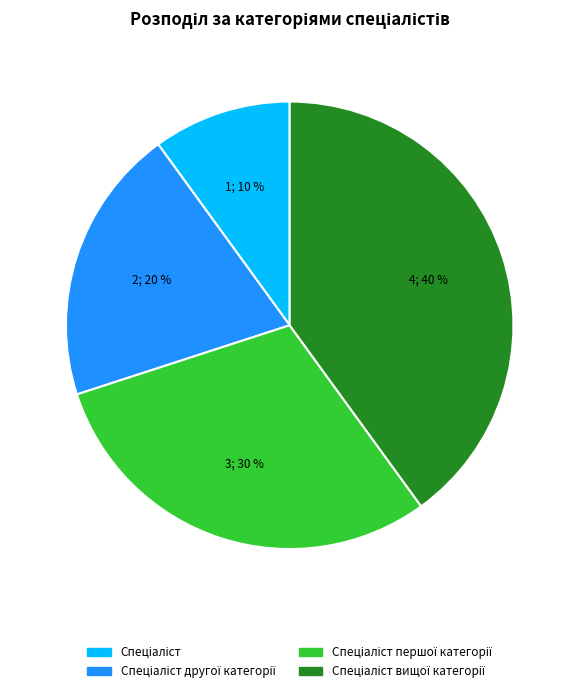

To the nearest percent, what is the average slice percentage?

25%